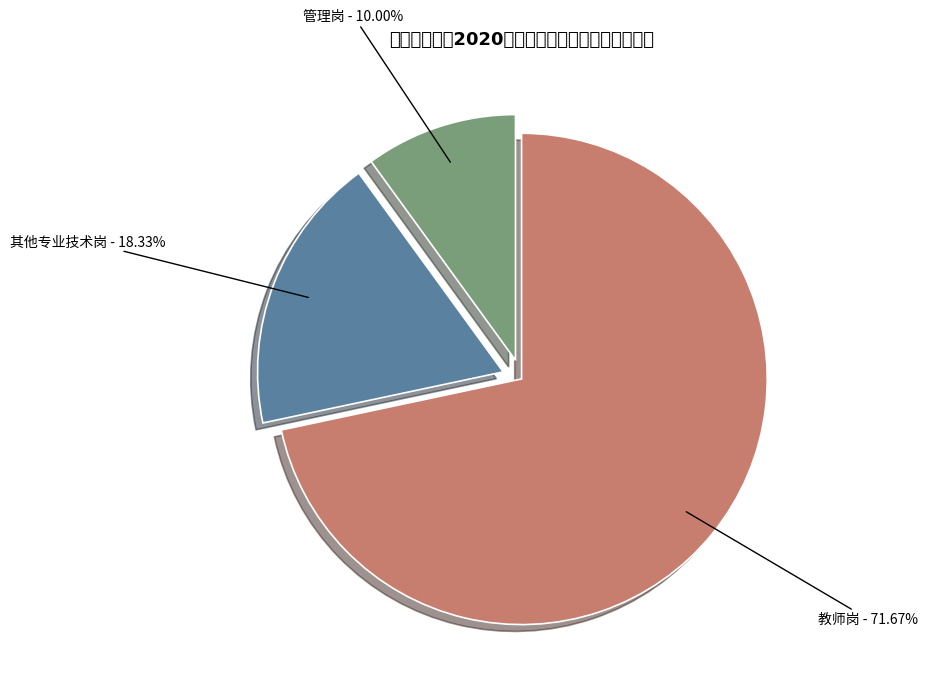

Combined, what portion of the pie is 管理岗 and 教师岗?

81.7%